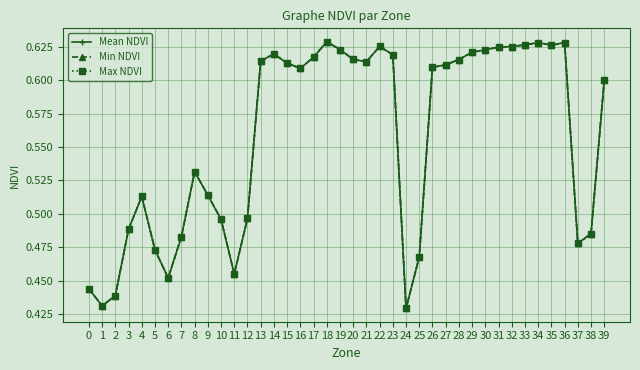

Reading left to right, list all the values displayed in this chart.

Mean NDVI: 0=0.4	1=0.4	2=0.4	3=0.5	4=0.5	5=0.5	6=0.5	7=0.5	8=0.5	9=0.5	10=0.5	11=0.5	12=0.5	13=0.6	14=0.6	15=0.6	16=0.6	17=0.6	18=0.6	19=0.6	20=0.6	21=0.6	22=0.6	23=0.6	24=0.4	25=0.5	26=0.6	27=0.6	28=0.6	29=0.6	30=0.6	31=0.6	32=0.6	33=0.6	34=0.6	35=0.6	36=0.6	37=0.5	38=0.5	39=0.6
Min NDVI: 0=0.4	1=0.4	2=0.4	3=0.5	4=0.5	5=0.5	6=0.5	7=0.5	8=0.5	9=0.5	10=0.5	11=0.5	12=0.5	13=0.6	14=0.6	15=0.6	16=0.6	17=0.6	18=0.6	19=0.6	20=0.6	21=0.6	22=0.6	23=0.6	24=0.4	25=0.5	26=0.6	27=0.6	28=0.6	29=0.6	30=0.6	31=0.6	32=0.6	33=0.6	34=0.6	35=0.6	36=0.6	37=0.5	38=0.5	39=0.6
Max NDVI: 0=0.4	1=0.4	2=0.4	3=0.5	4=0.5	5=0.5	6=0.5	7=0.5	8=0.5	9=0.5	10=0.5	11=0.5	12=0.5	13=0.6	14=0.6	15=0.6	16=0.6	17=0.6	18=0.6	19=0.6	20=0.6	21=0.6	22=0.6	23=0.6	24=0.4	25=0.5	26=0.6	27=0.6	28=0.6	29=0.6	30=0.6	31=0.6	32=0.6	33=0.6	34=0.6	35=0.6	36=0.6	37=0.5	38=0.5	39=0.6